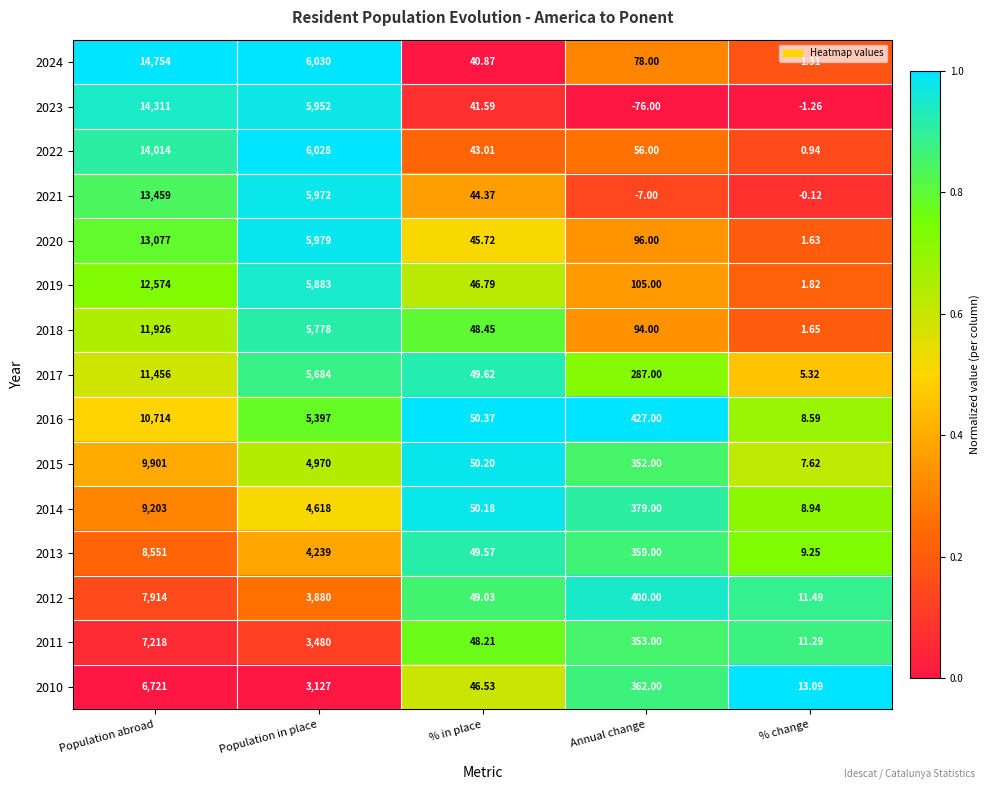

At which label does 2014 first exceed 379?

Population abroad